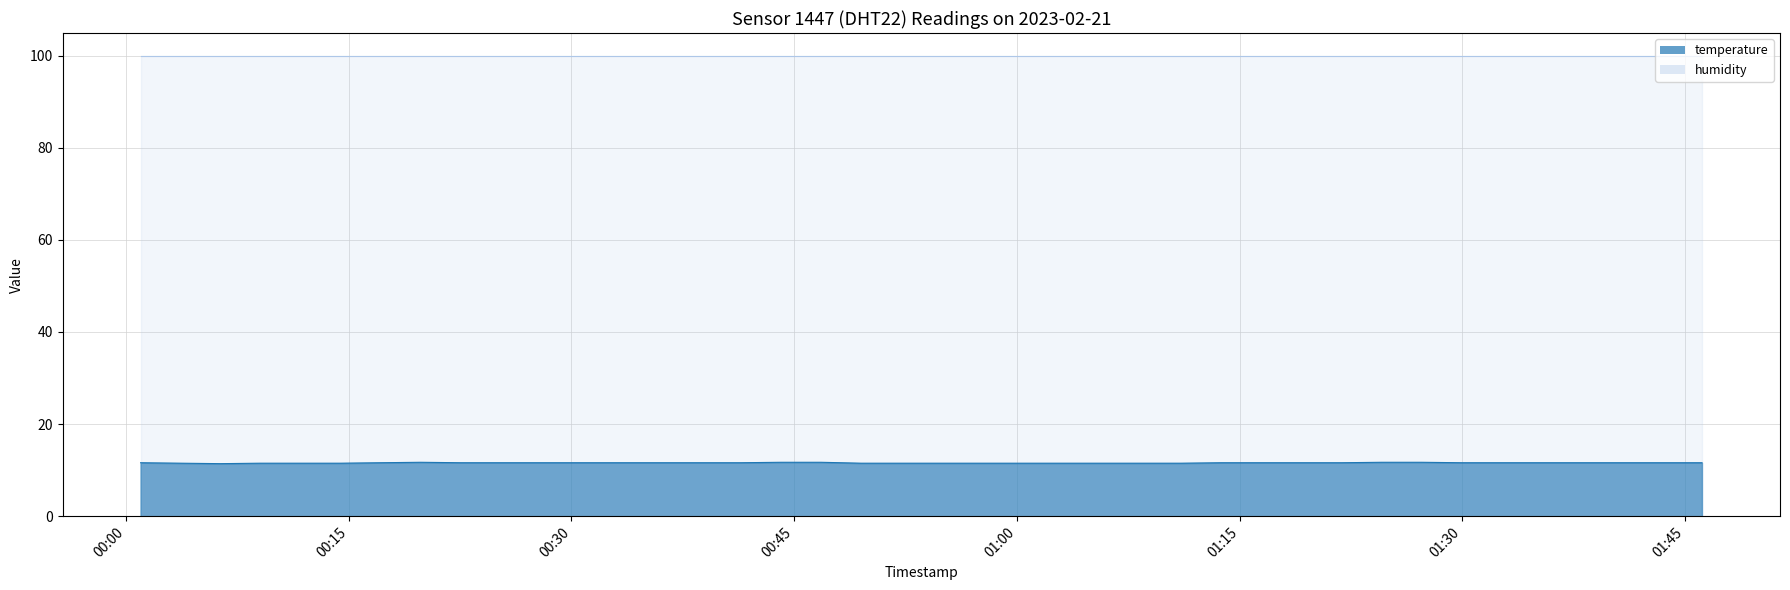

Which category has the lowest value across all series?

2023-02-21T00:06:22